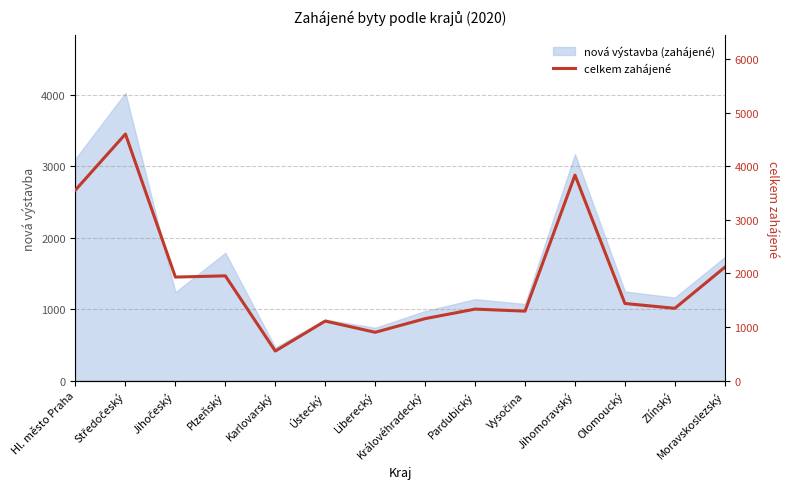

What is the difference between the second highest and minimum values?

3285